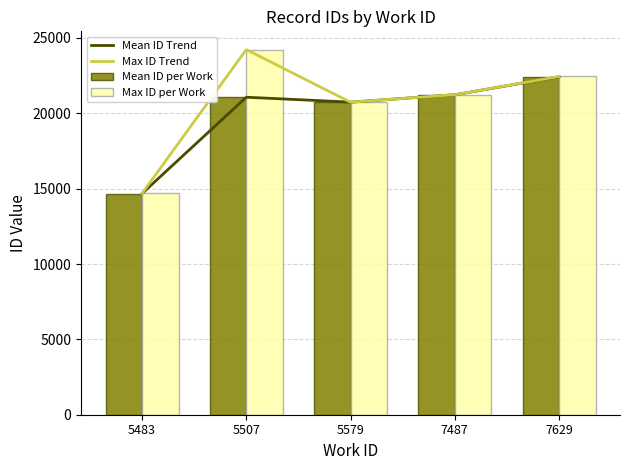

What is the minimum value for Max ID Trend?

14679.0